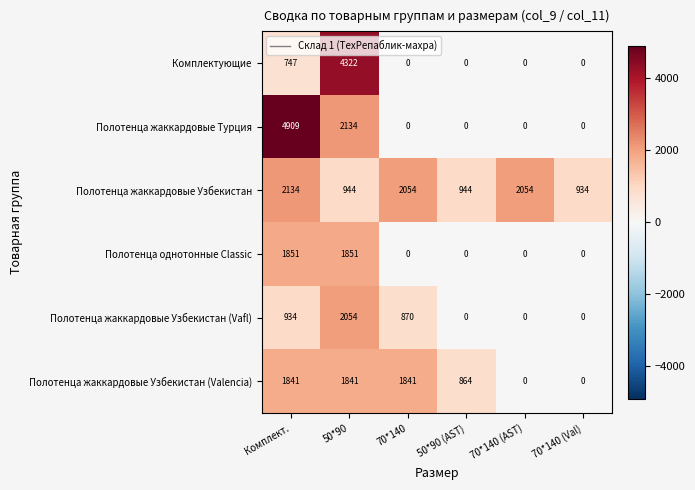

At how many categories does at least one series exceed 504?

6